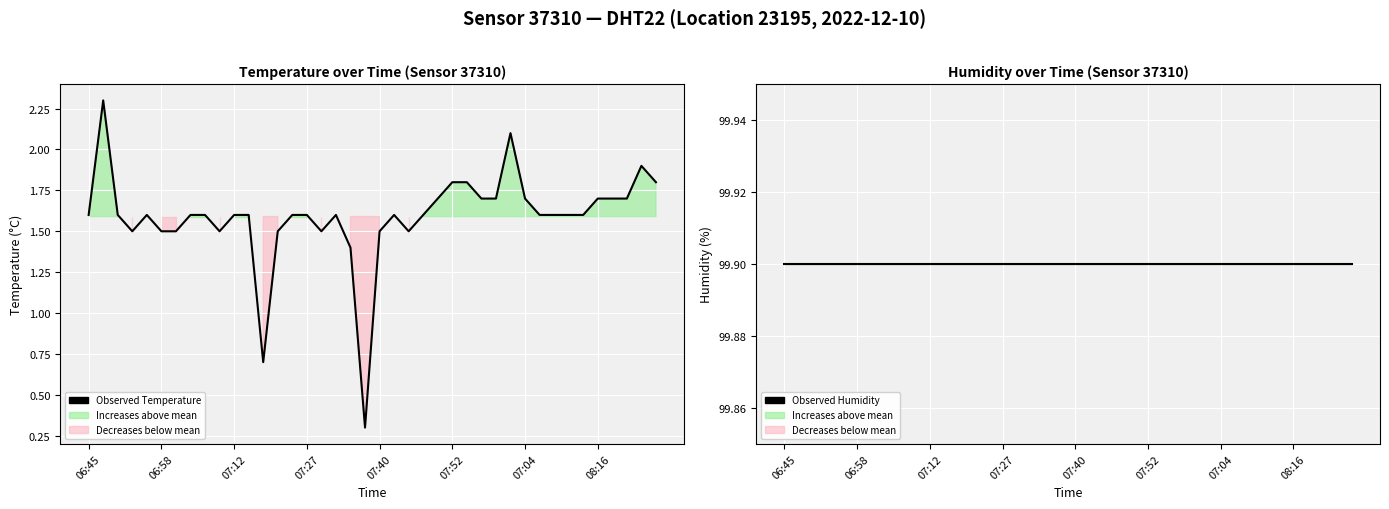

What is the value of the Observed Humidity point at the 29th from the left?

99.9